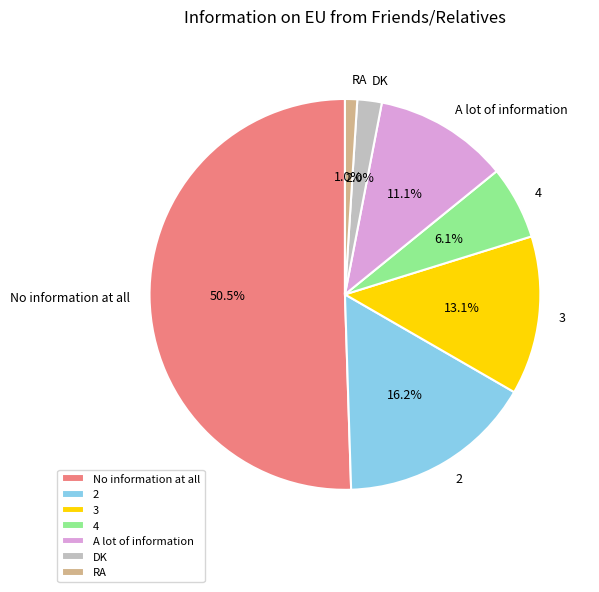

Rank the categories by value from lowest to highest.

RA, DK, 4, A lot of information, 3, 2, No information at all